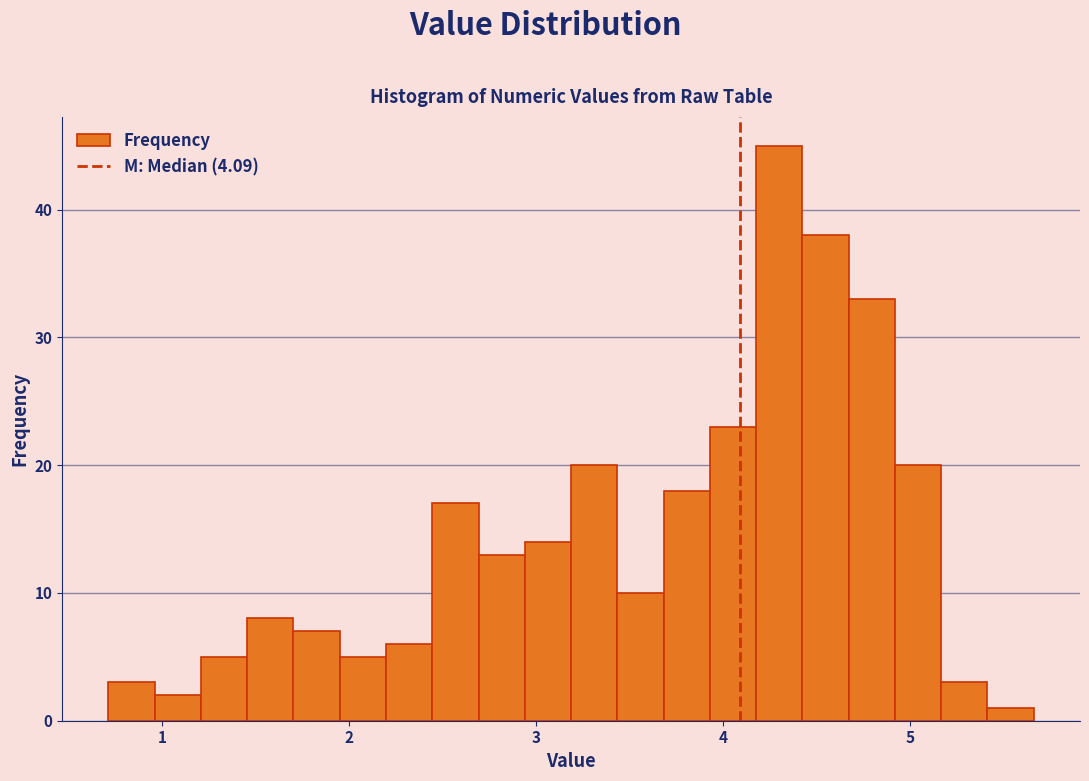

Around what value on the x-axis is the tallest bar? Give the approximate position of its centre, as read against the axis.

4.3